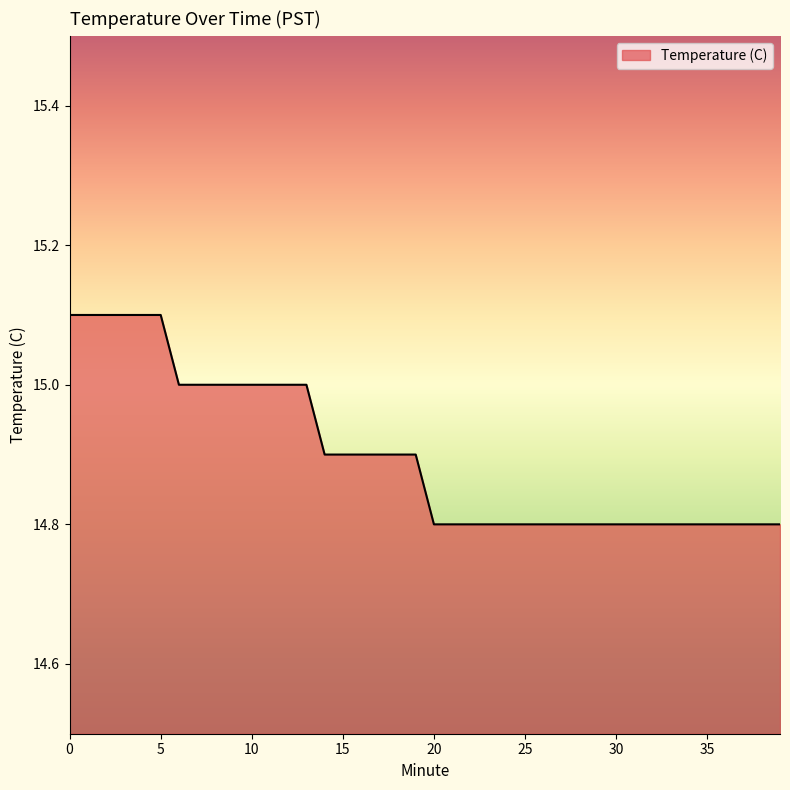

What is the difference between the maximum and minimum values?

0.3